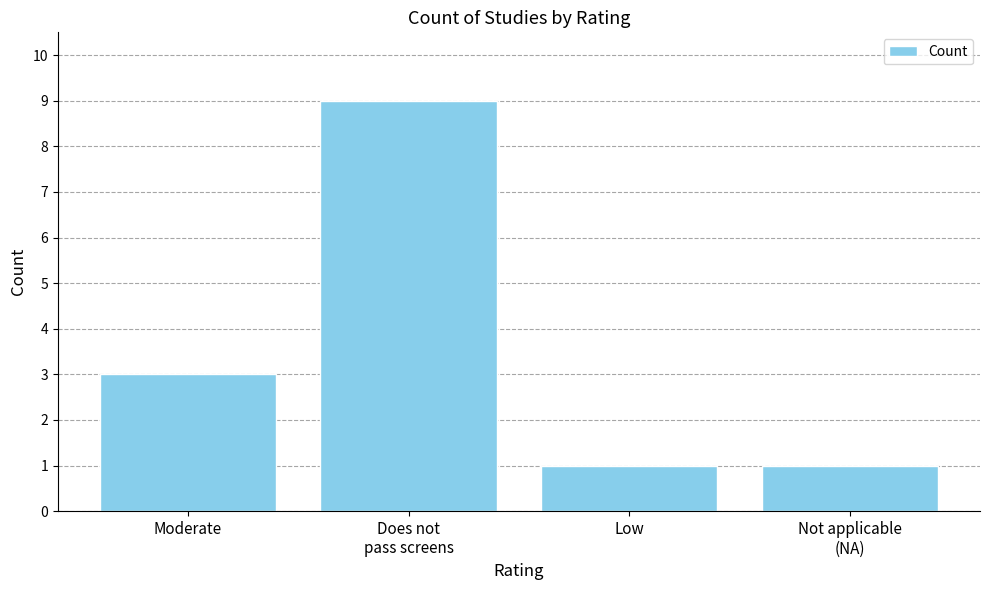

What is the difference between the values at Does not
pass screens and Not applicable
(NA)?

8